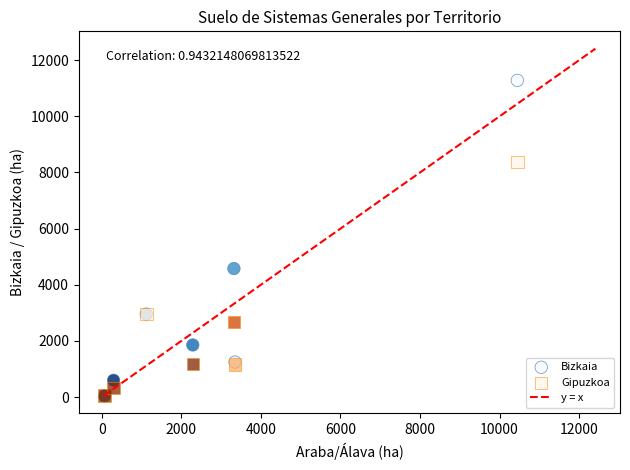

In the Bizkaia series, what Y value is closest to 5663?

4578.7